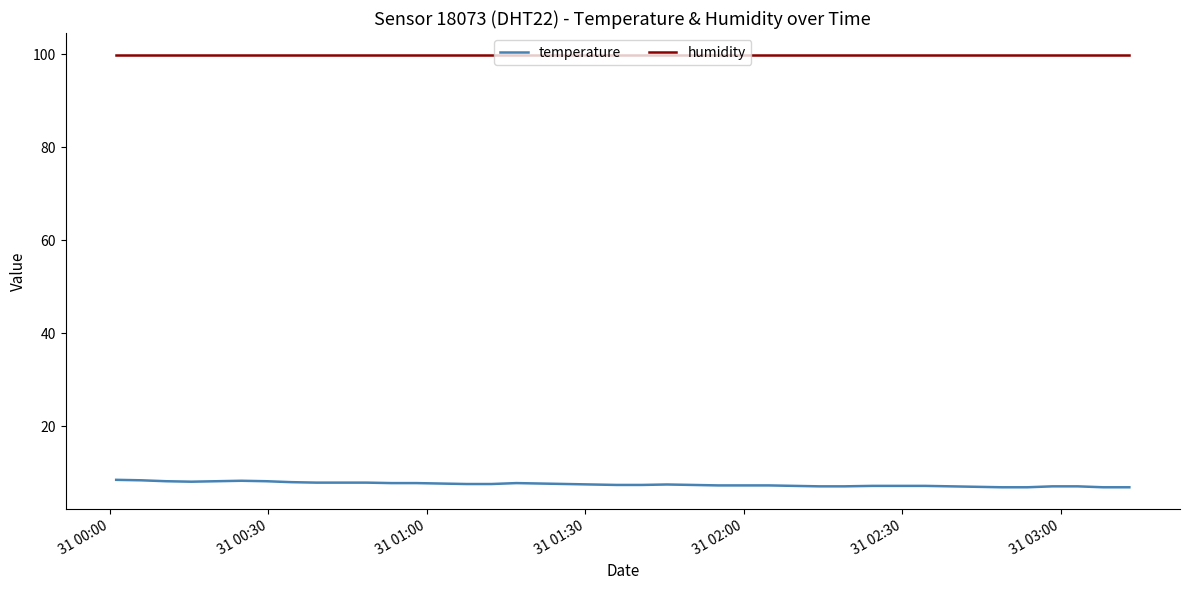

What is the minimum value shown in the chart?

6.9